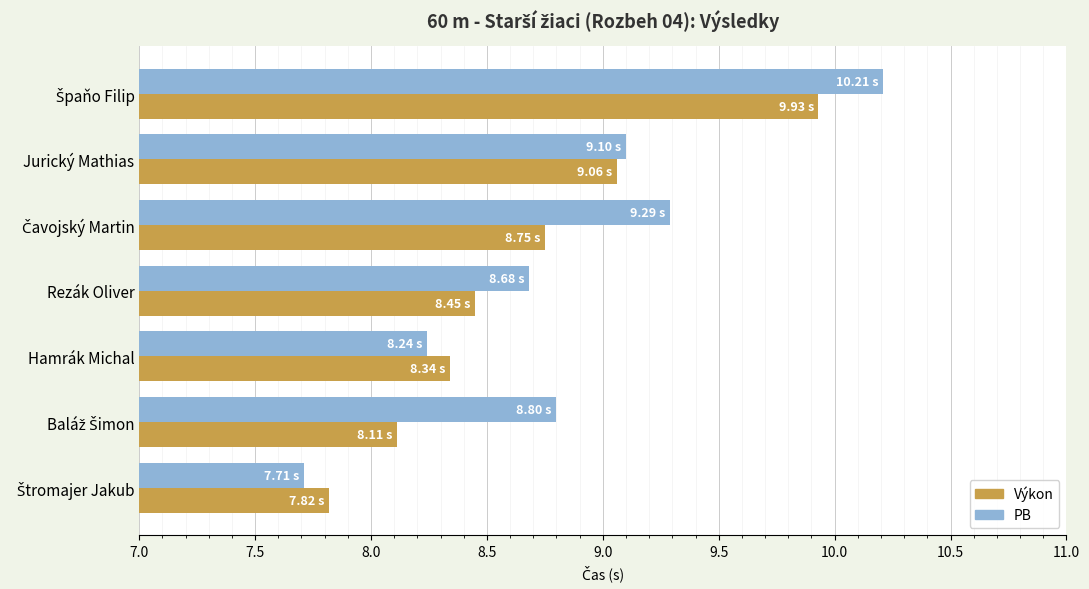

What is the sum of the Výkon values at Hamrák Michal and Rezák Oliver?

16.8